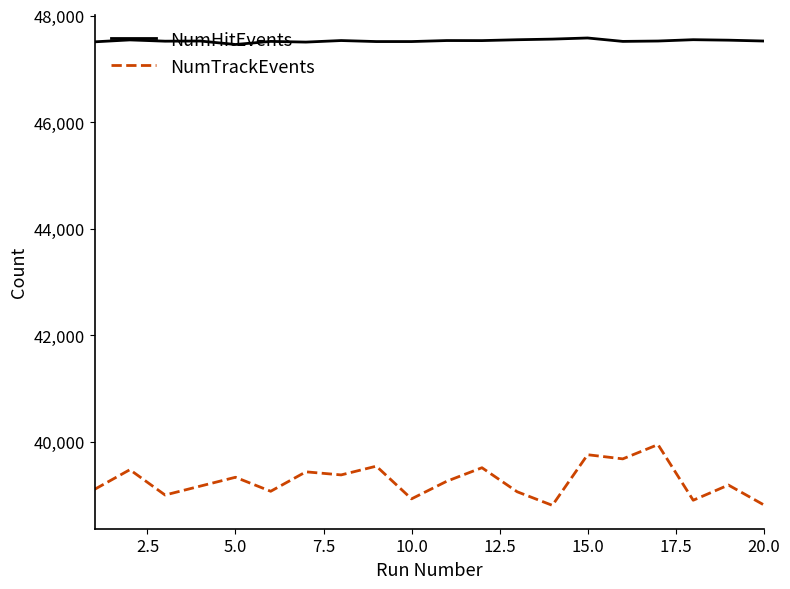

List the series in order of their peak value, lowest first.

NumTrackEvents, NumHitEvents